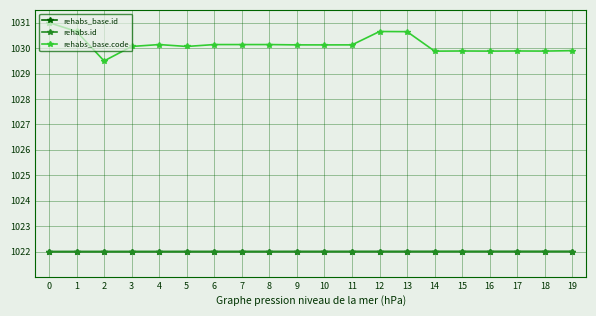

What is the spread (max minus min) of values at 17?

7.9